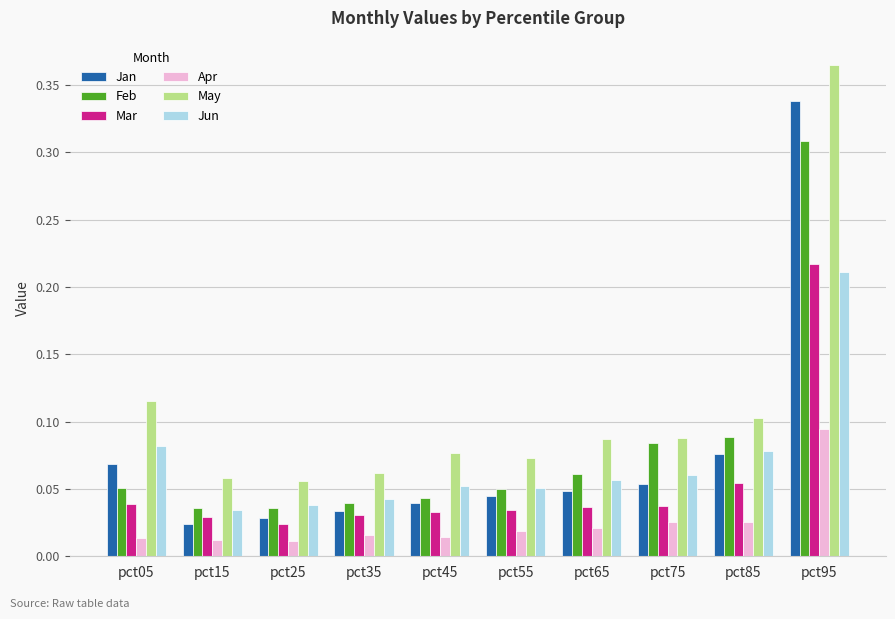

The Jun series shows 0.1 at pct85. True or false?

True